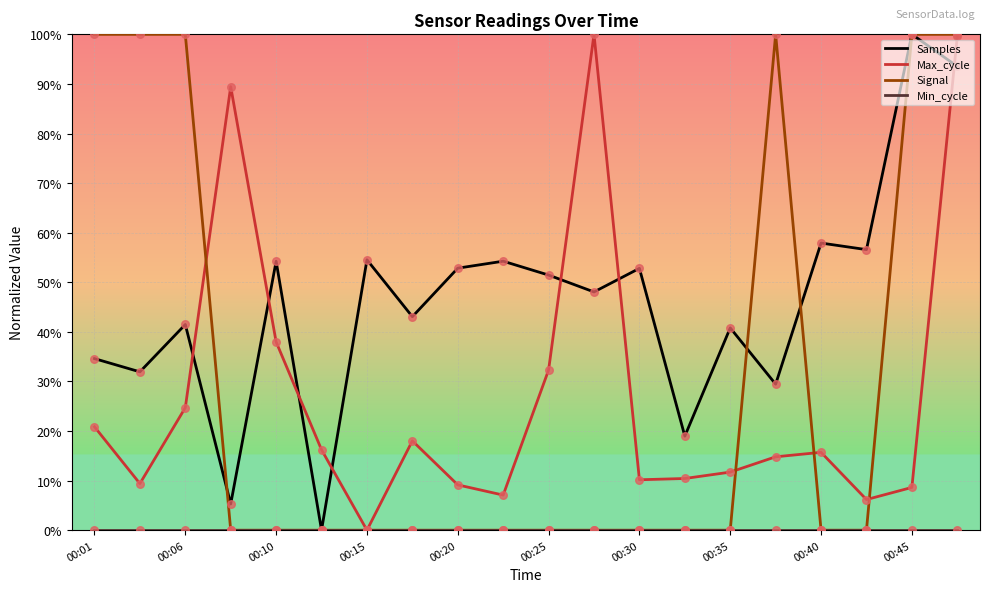

Which series has the largest total across all categories?

Samples